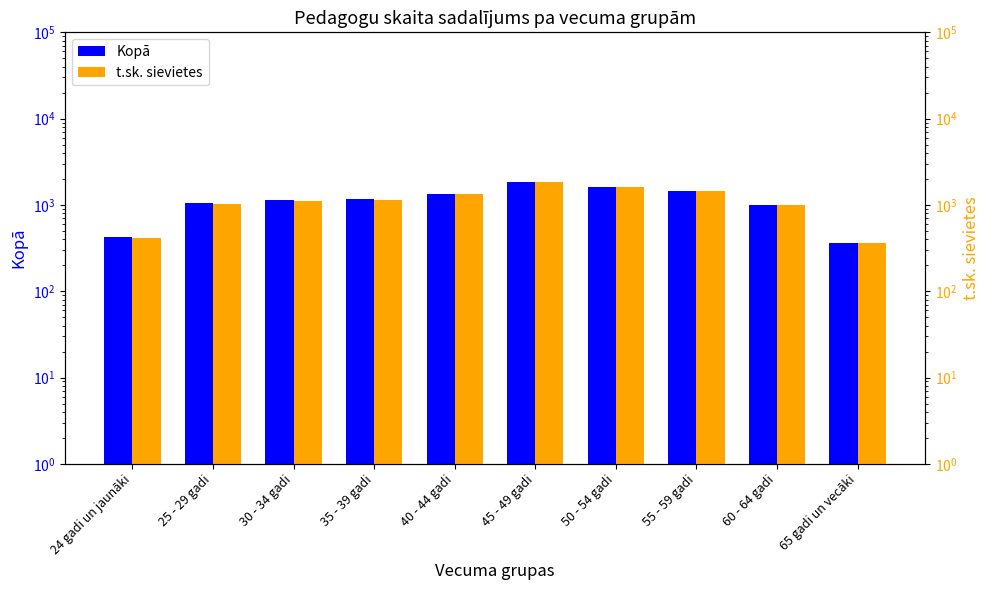

Reading left to right, list all the values displayed in this chart.

Kopā: 430	1051	1142	1160	1353	1841	1613	1465	1008	367
t.sk. sievietes: 413	1032	1124	1151	1345	1833	1604	1461	1000	365